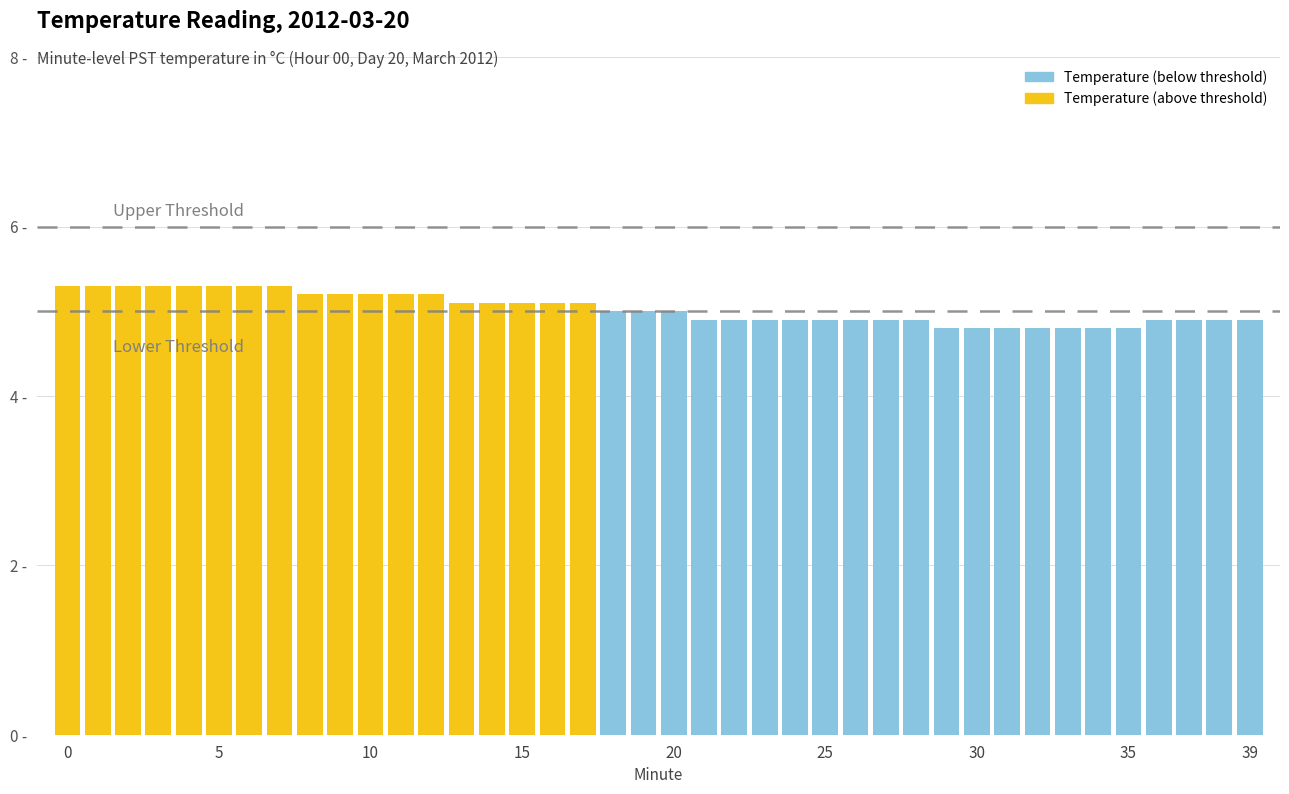

How many values are below 5?

19